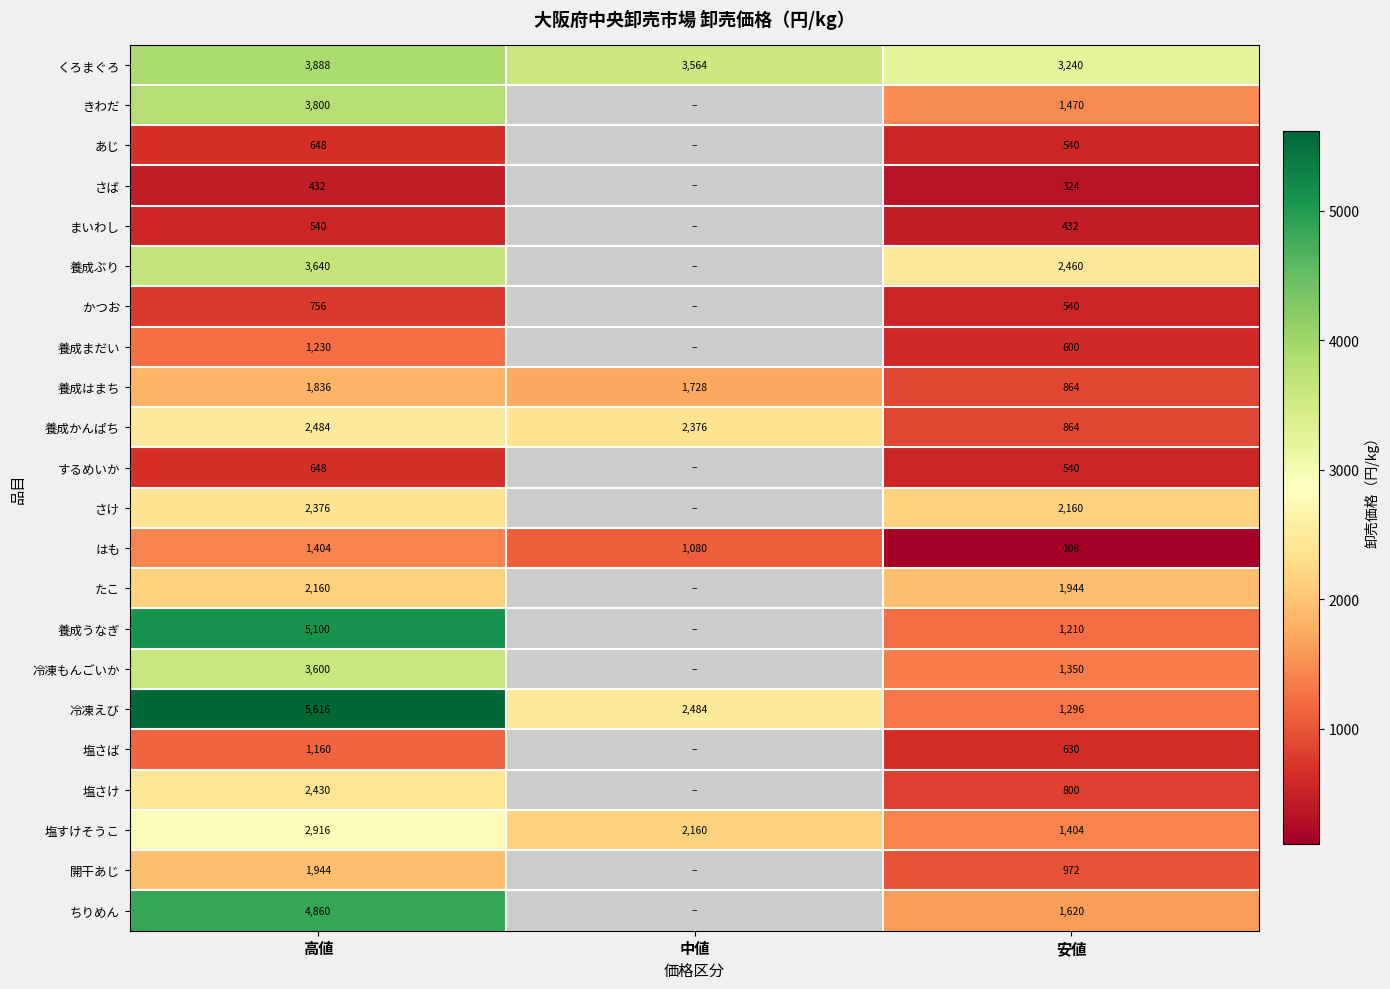

Read the 養成かんぱち value at 中値.

2376